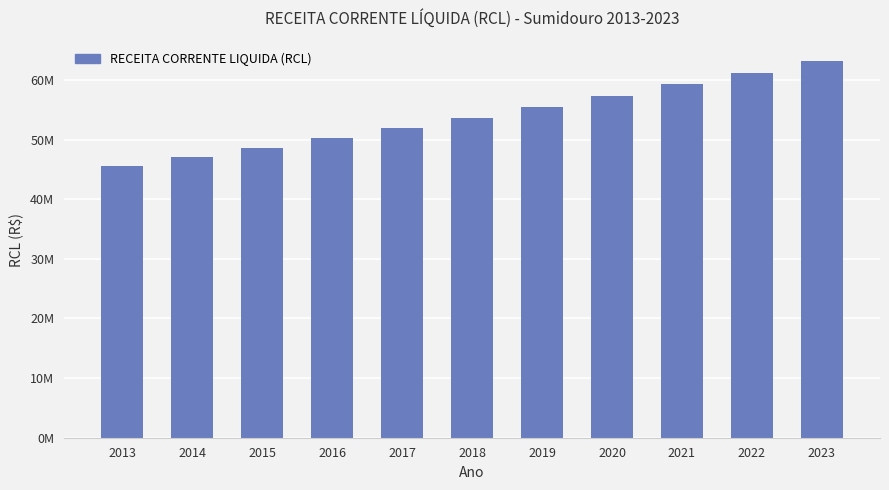

Reading left to right, extract all data points from this chart.

45577032.4	47096287.8	48666185.8	50288414.4	51964718.1	53696899.3	55486820.6	57336406.9	59247646.9	61222595.7	63263377.1